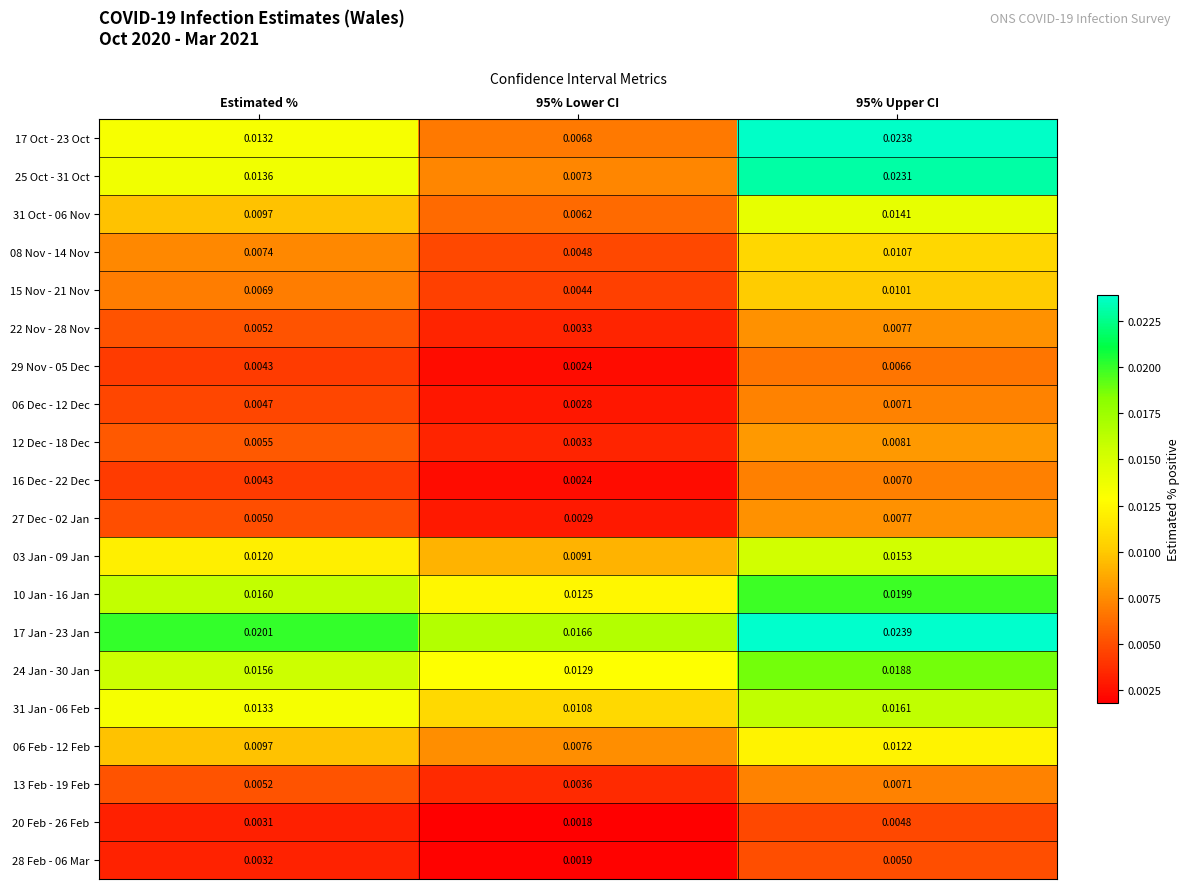

Is the value of 29 Nov - 05 Dec at Estimated % greater than the value of 06 Feb - 12 Feb at 95% Lower CI?

No